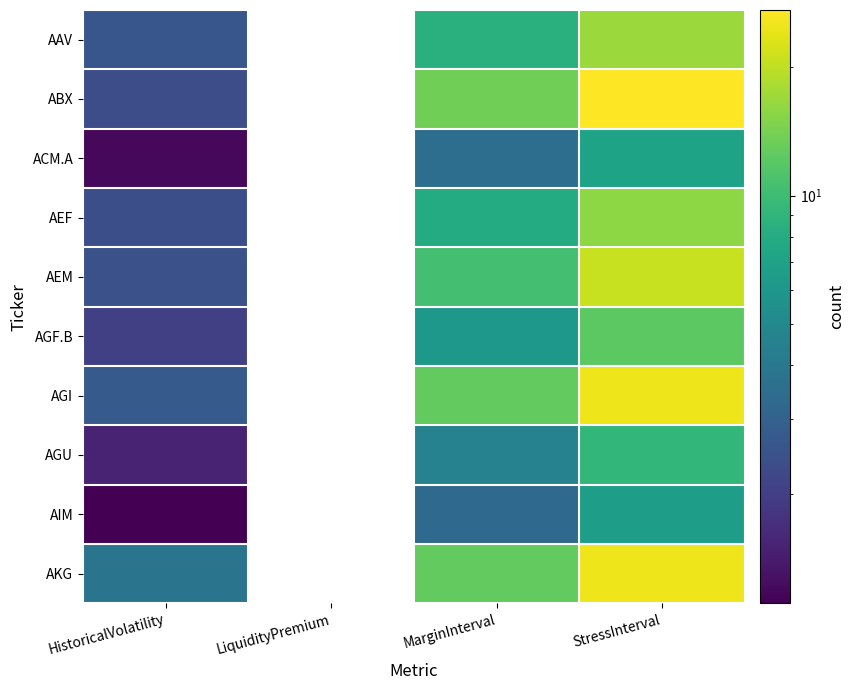

The AGF.B series shows 2.0 at HistoricalVolatility. True or false?

True